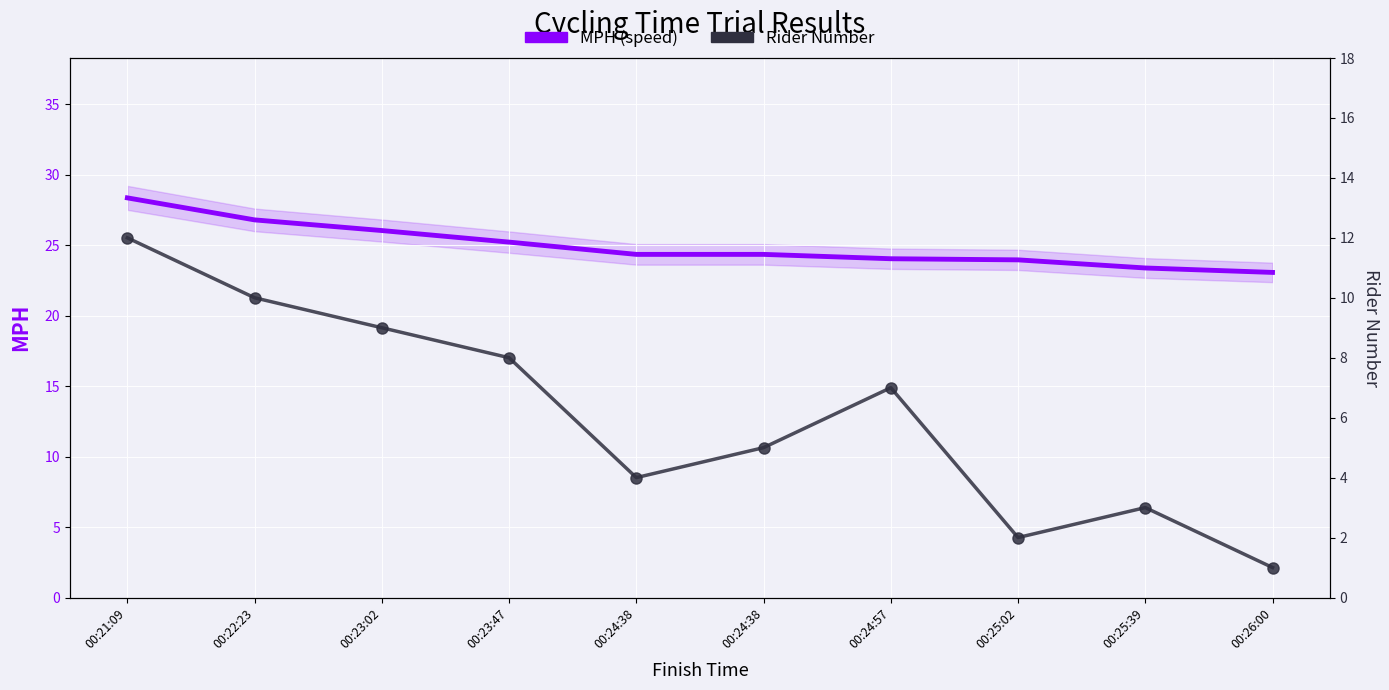

Between 00:24:38 and 00:26:00, which series saw the biggest shift?

Rider Number